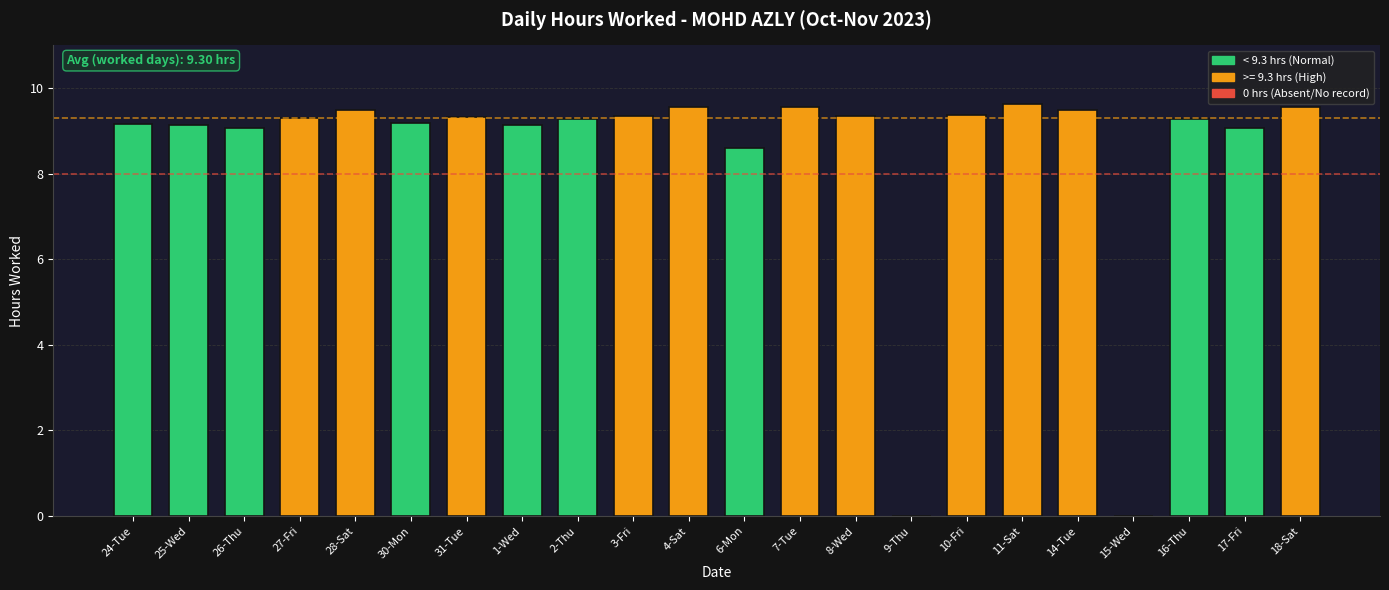

How many categories are shown in the chart?

22